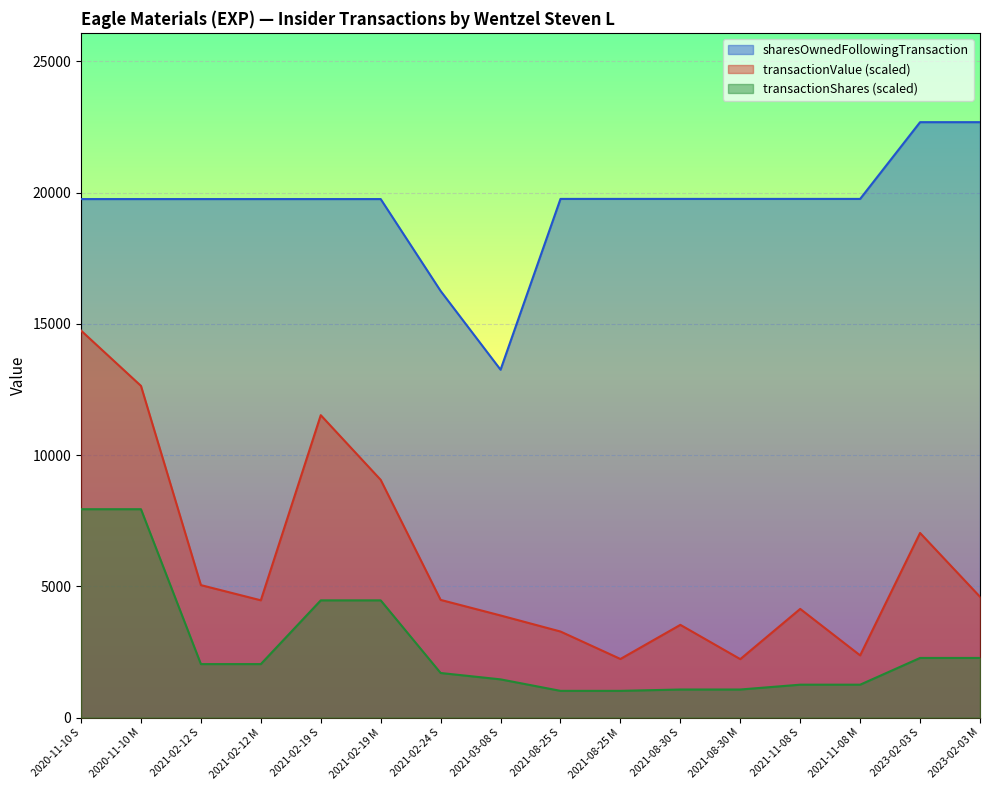

What are all the series names shown in the legend?

sharesOwnedFollowingTransaction, transactionValue (scaled), transactionShares (scaled)